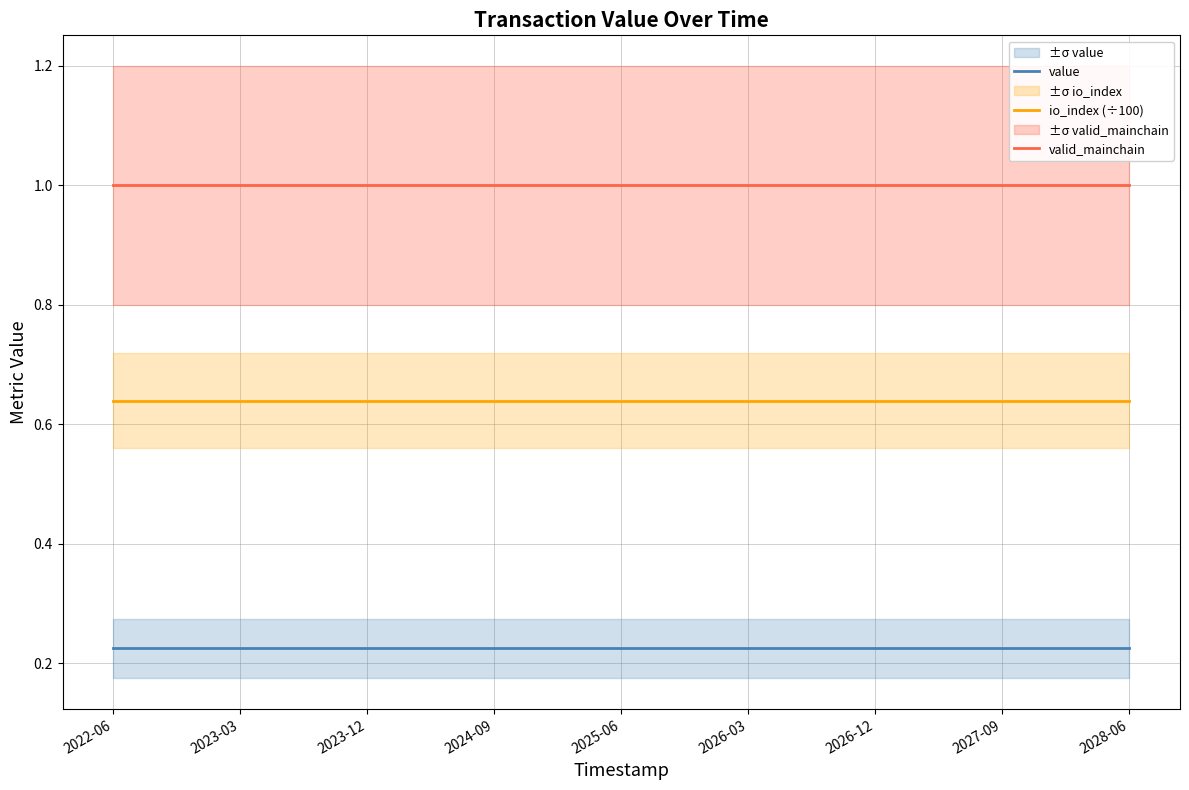

Is it true that valid_mainchain equals 1.0 at 11?

True